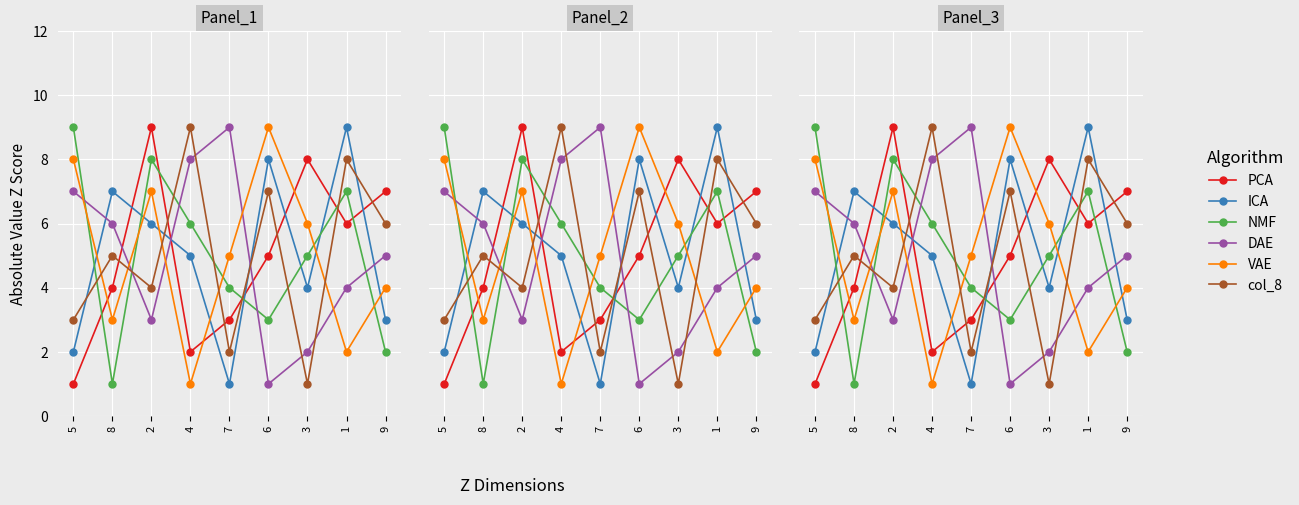

Which series has the largest range (max minus min)?

col_2